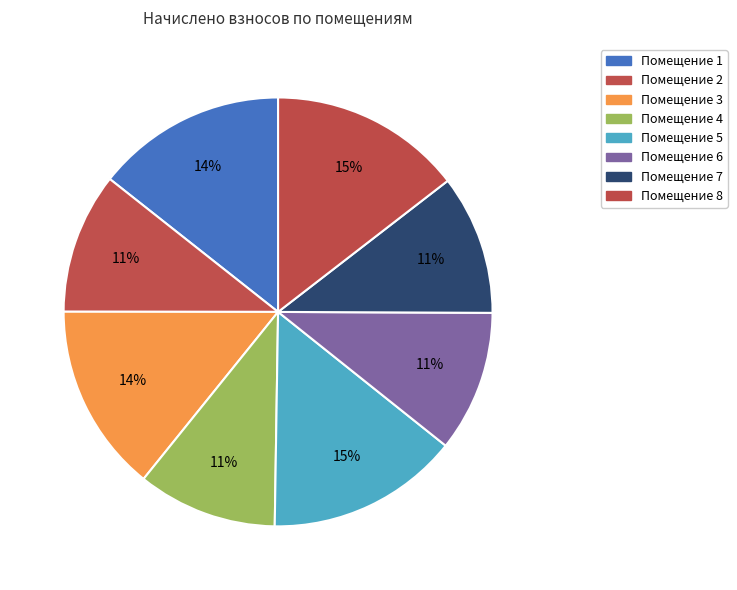

How many segments does this pie chart have?

8